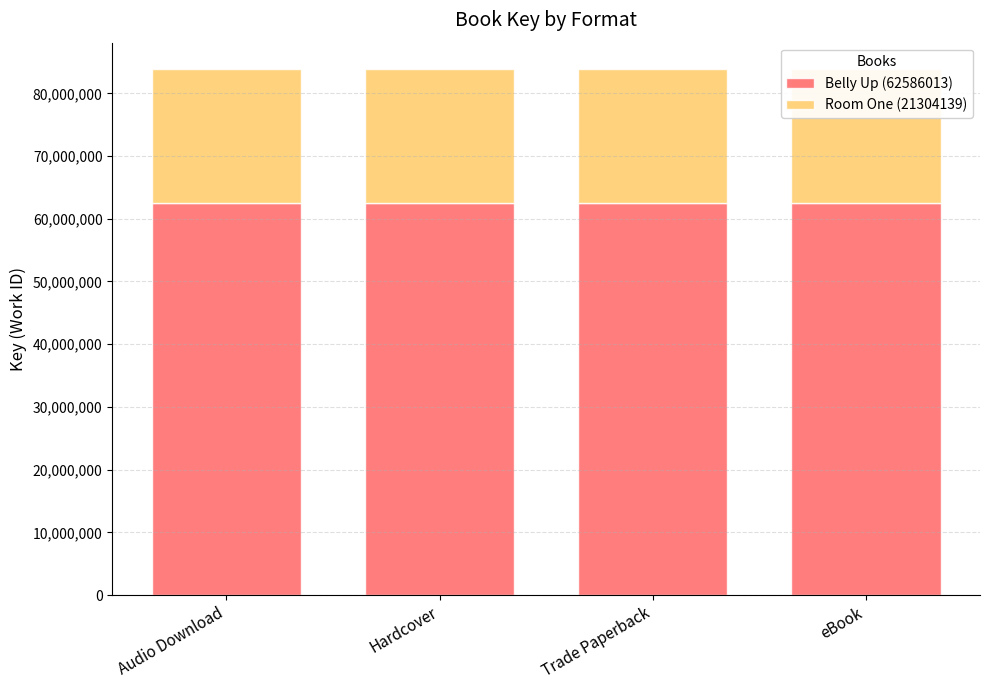

At which category is the sum across all series the highest?

Audio Download